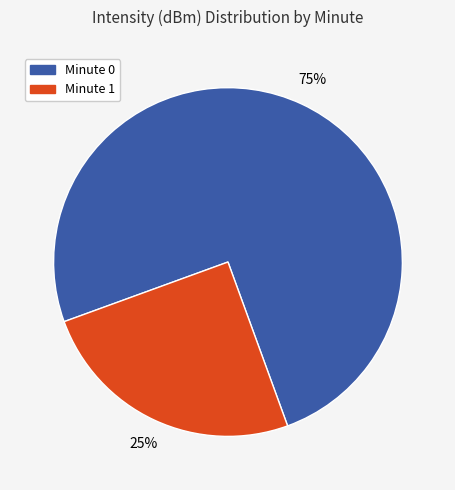

Does any single category account for the majority?

Yes